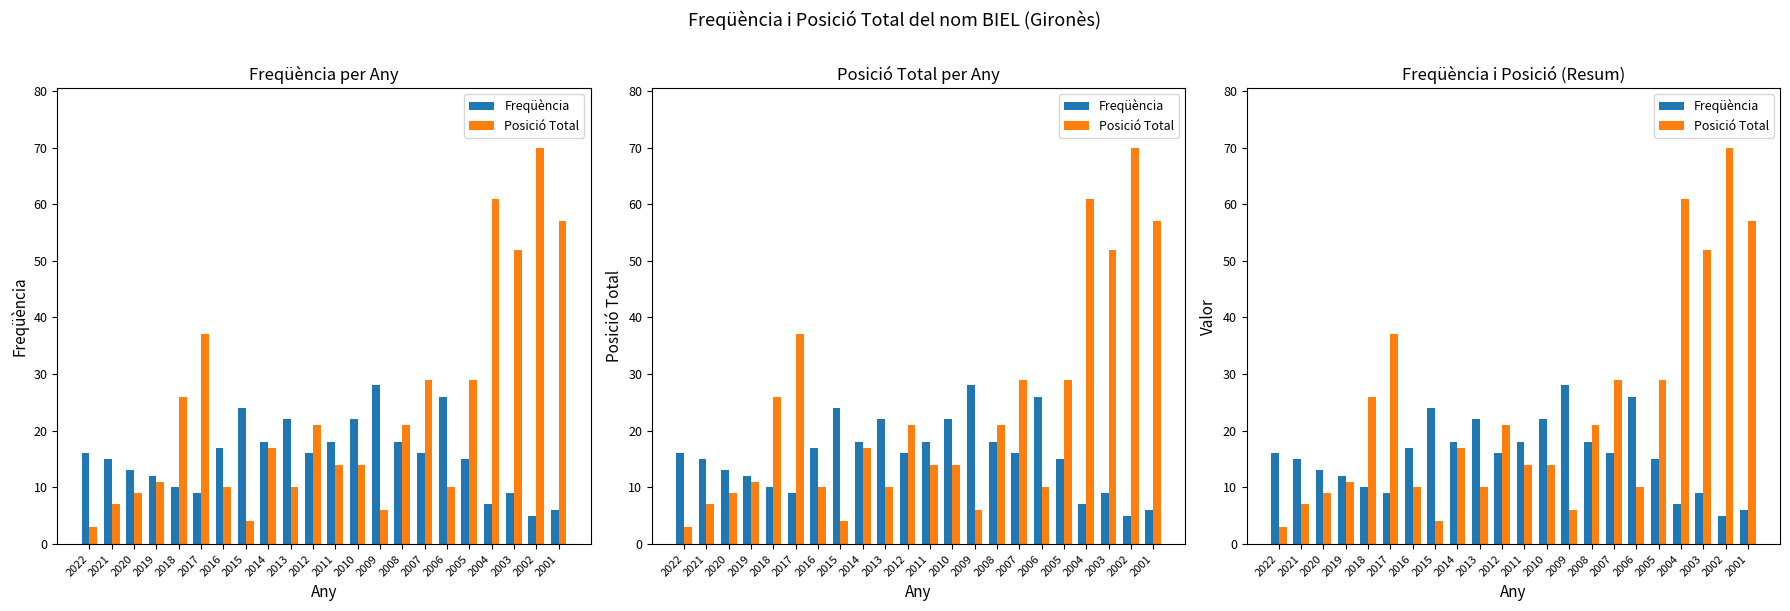

Which series has the largest range (max minus min)?

Posició Total